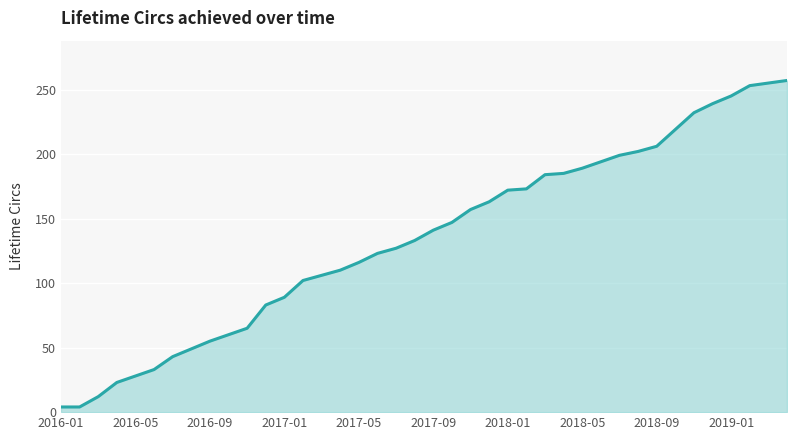

What is the difference between the maximum and minimum values?

253